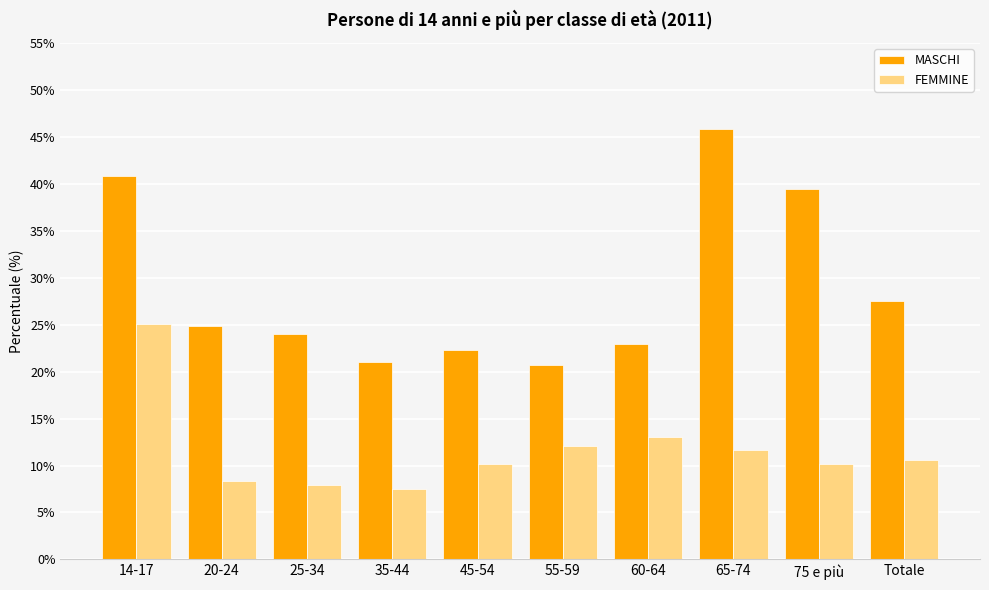

What is the difference between the second highest and second lowest values in the MASCHI series?

19.8